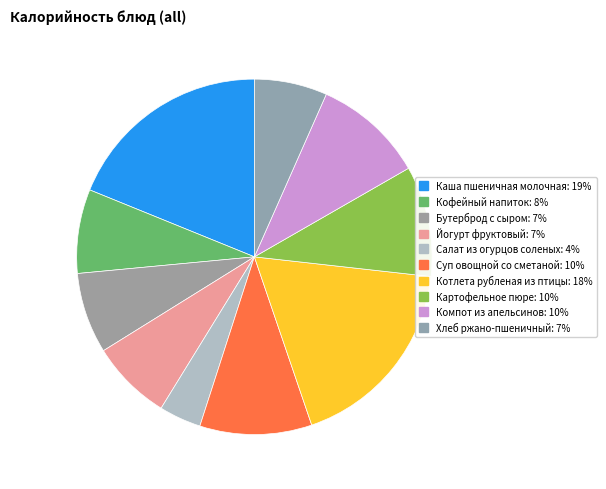

Count the number of slices in the pie.

10